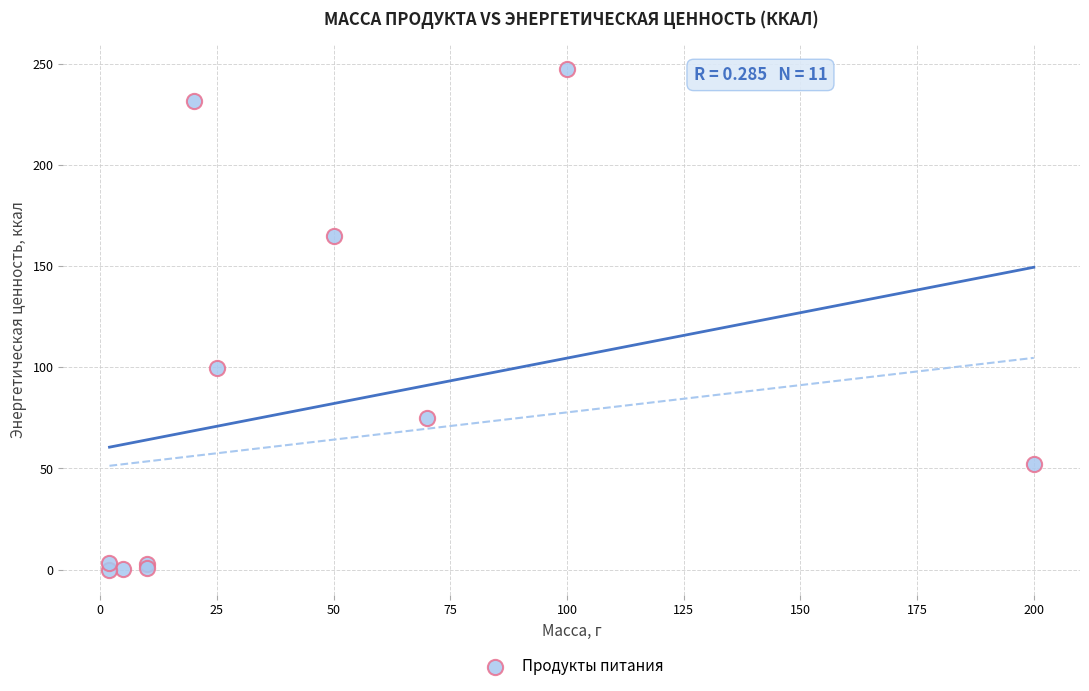

What Y value in the scatter plot is closest to 123?

99.8